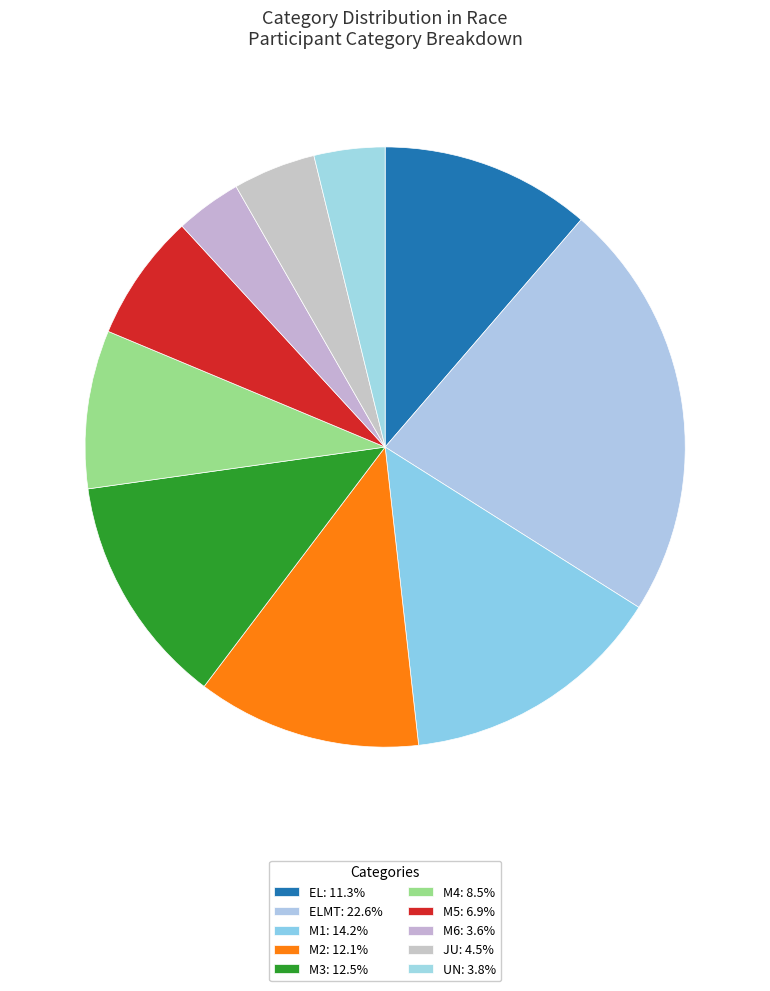

How many slices are in this pie chart?

10